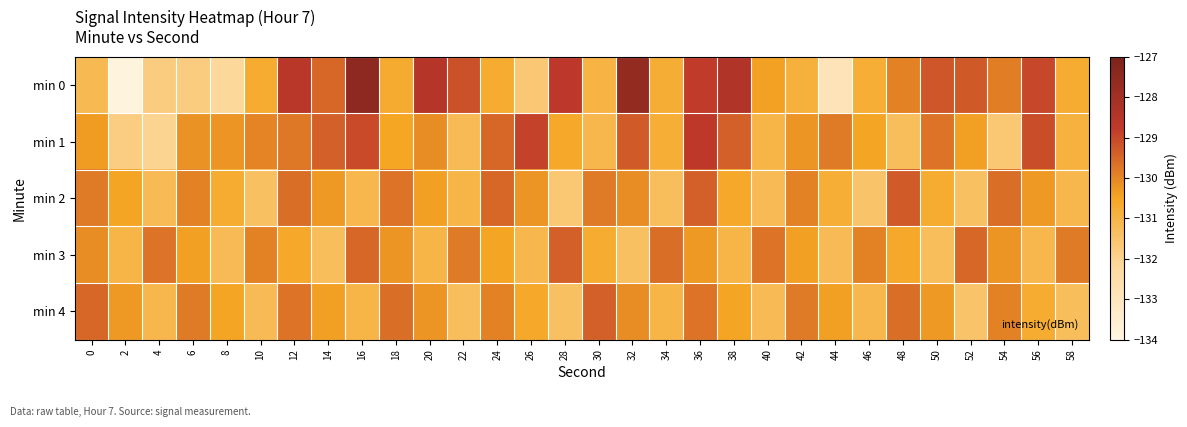

What is the total value across all series at 22?

-652.5